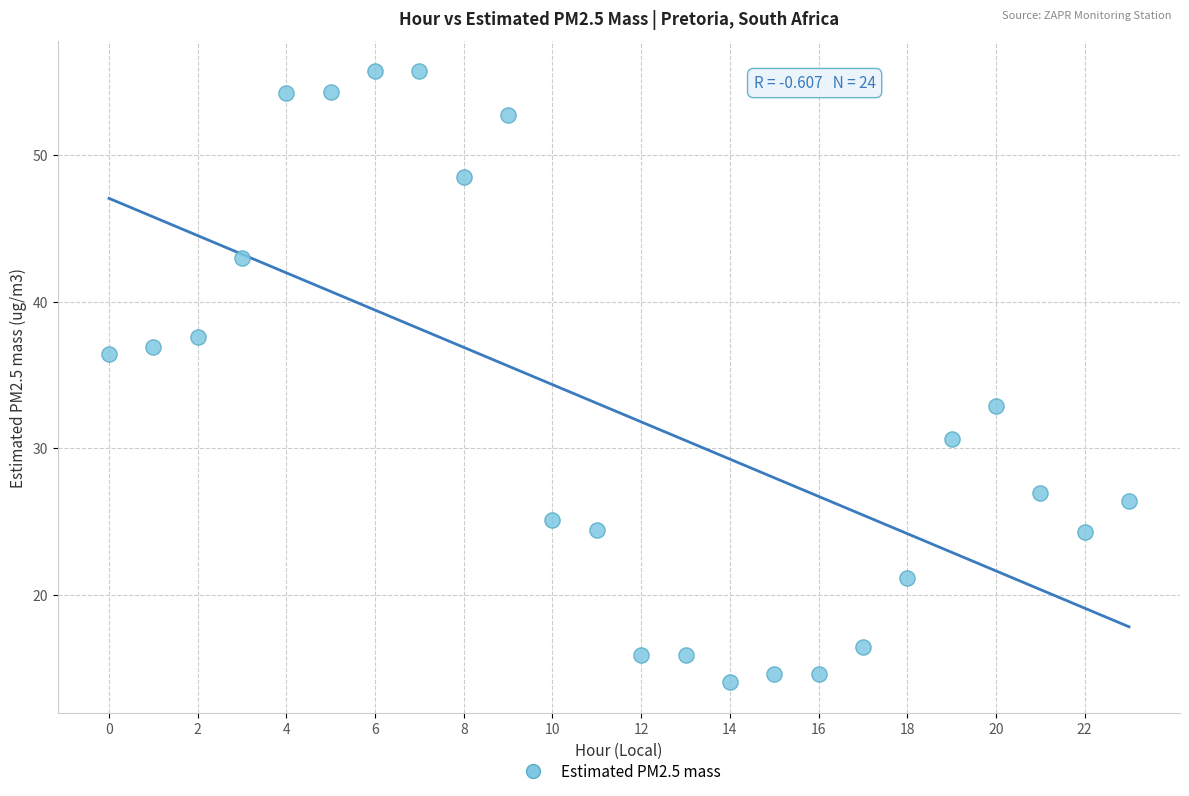

What Y value in the scatter plot is closest to 34?

32.9